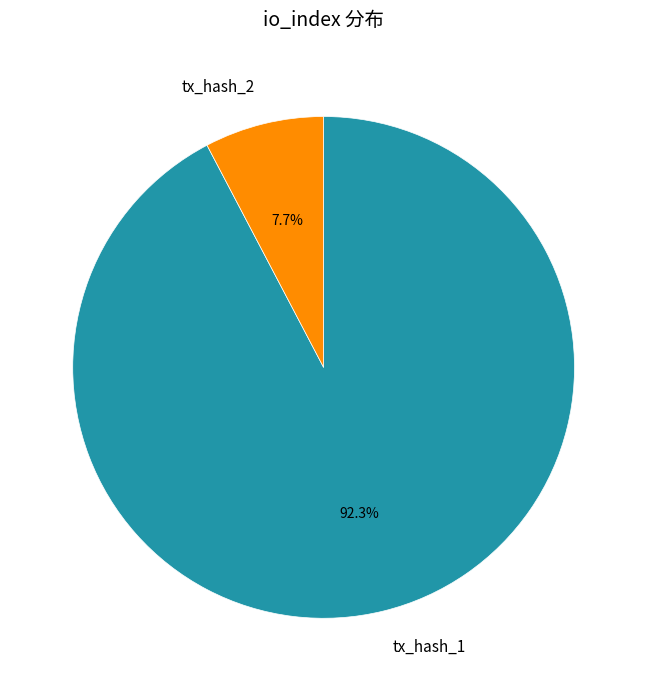

Count the number of slices in the pie.

2